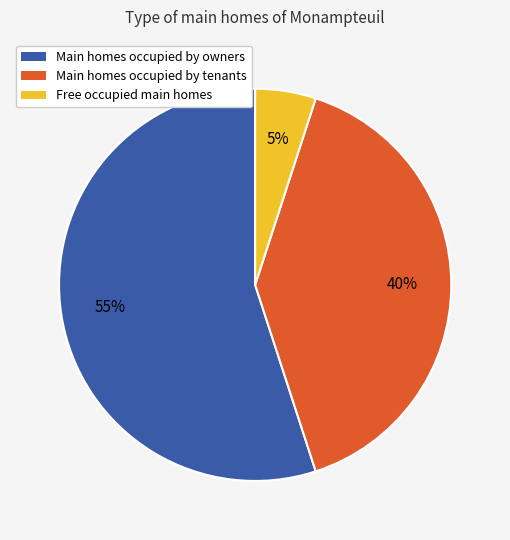

To the nearest percent, what is the difference between the largest and smallest slice percentages?

50%